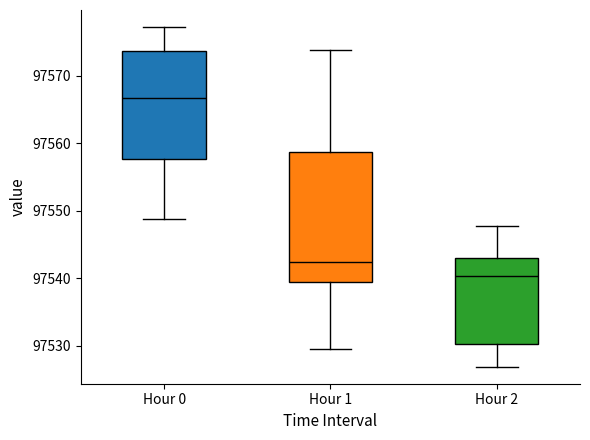

Reading left to right, read every box against the y-axis: the position of its median line, the range the box covers, and the ends of its whiskers. The values are not printed on the chart, so give them approximately, as read against the axis.

Hour 0: median 97567, box 97558 to 97574, whiskers 97549 to 97577
Hour 1: median 97542, box 97540 to 97559, whiskers 97530 to 97574
Hour 2: median 97540, box 97530 to 97543, whiskers 97527 to 97548